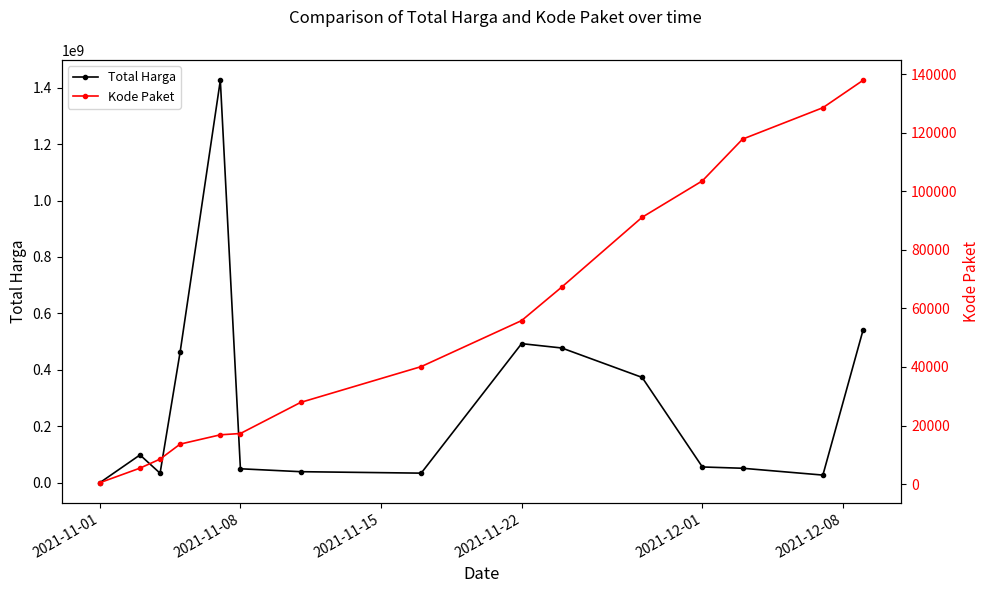

What is the average value of the Kode Paket series?

55474